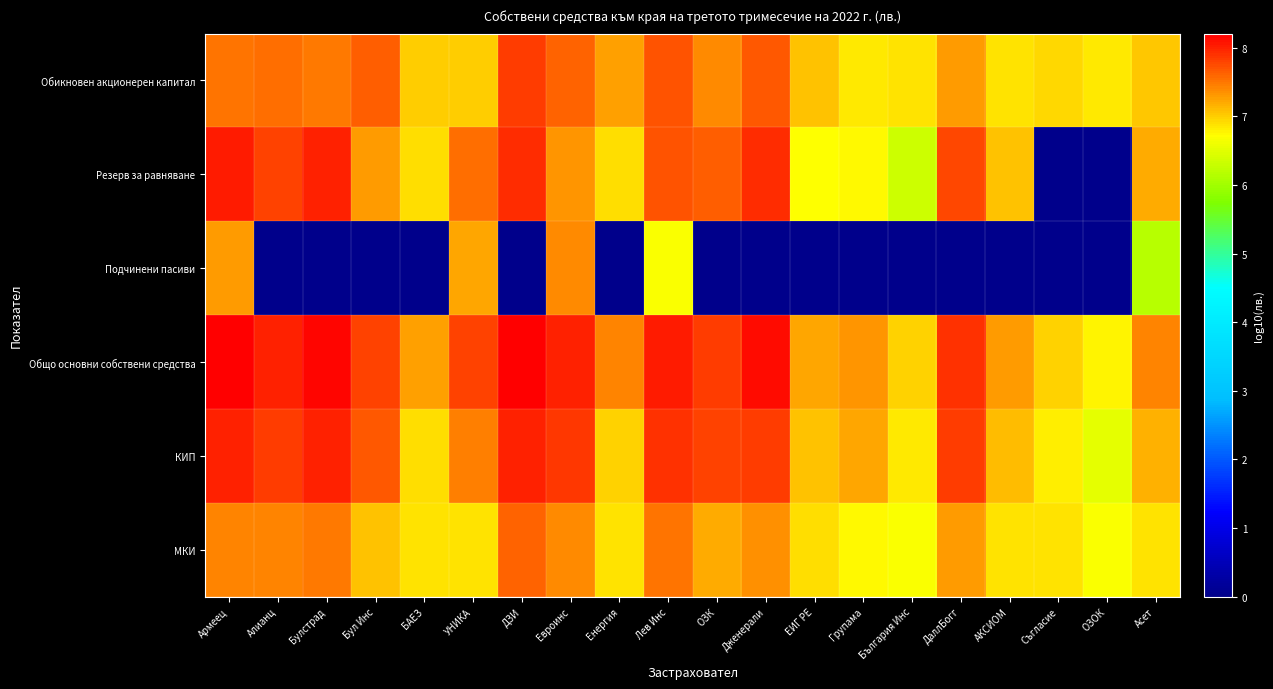

Between АКСИОМ and ОЗК, which is larger?

ОЗК